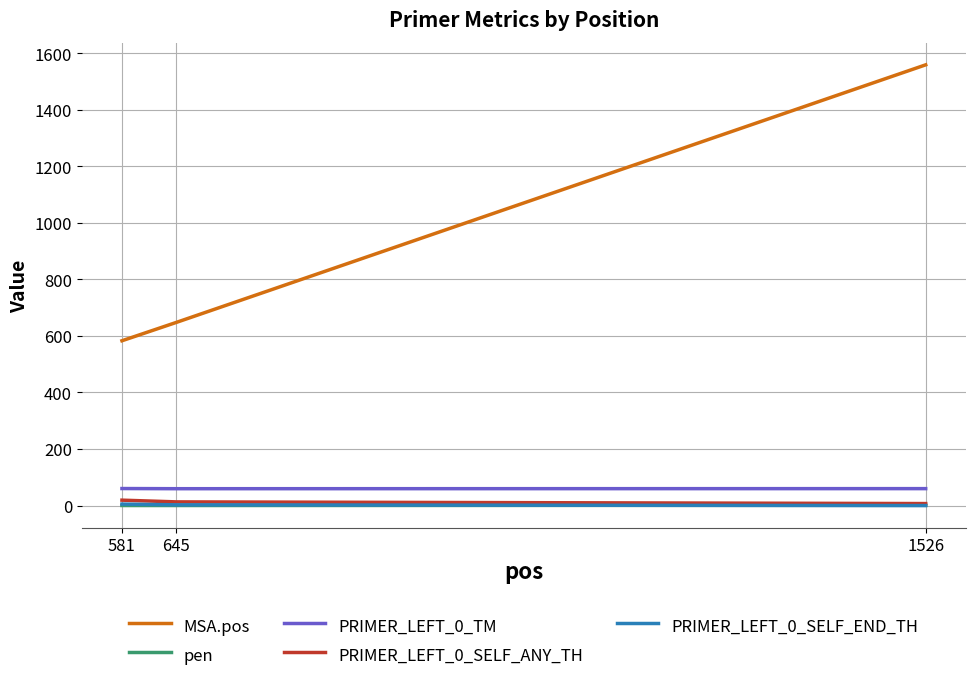

What is the maximum value shown in the chart?

1559.0